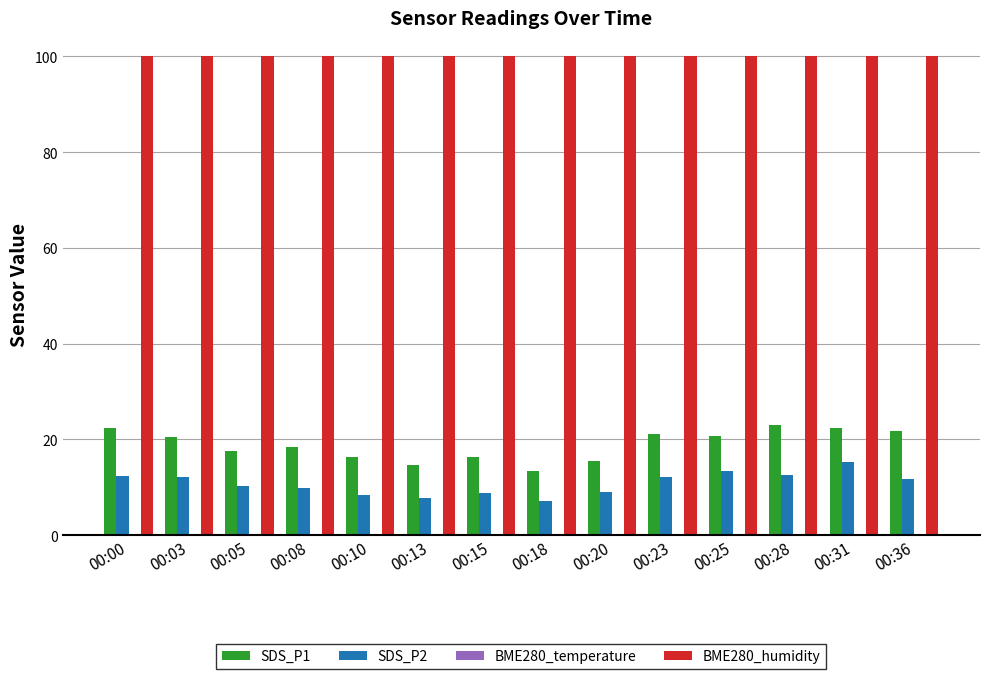

How many data points does each series have?

14